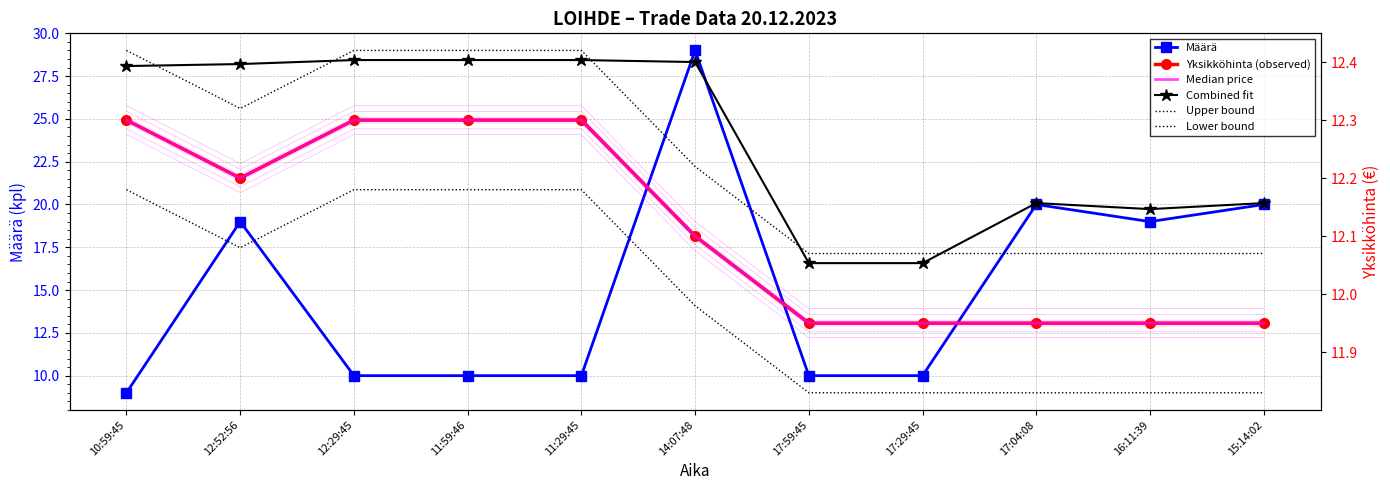

What is the approximate value of Lower bound at 11:29:45?

12.2